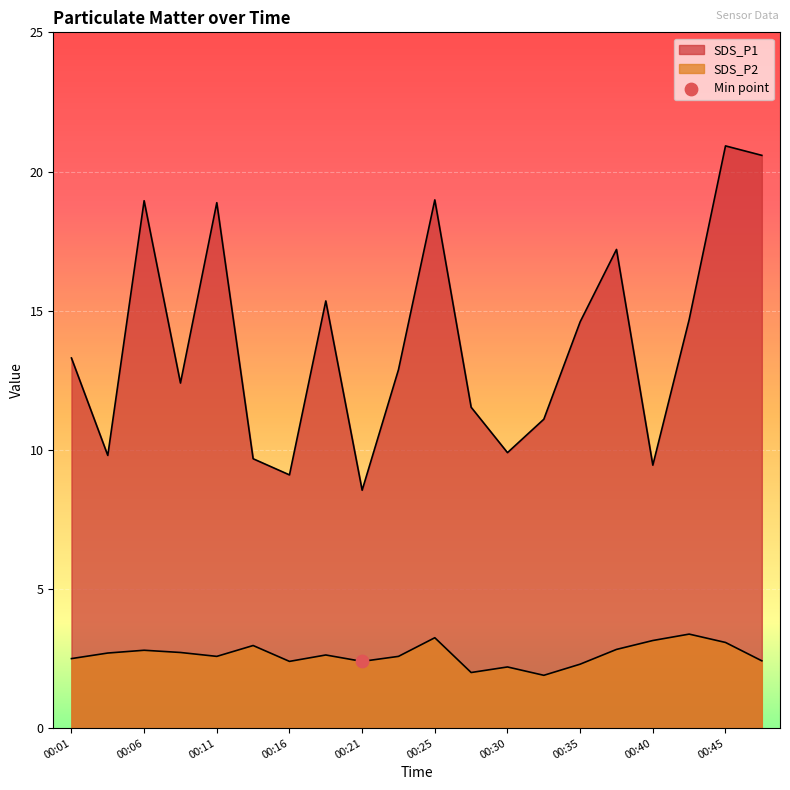

What is the total value across all series at 00:48?

23.0